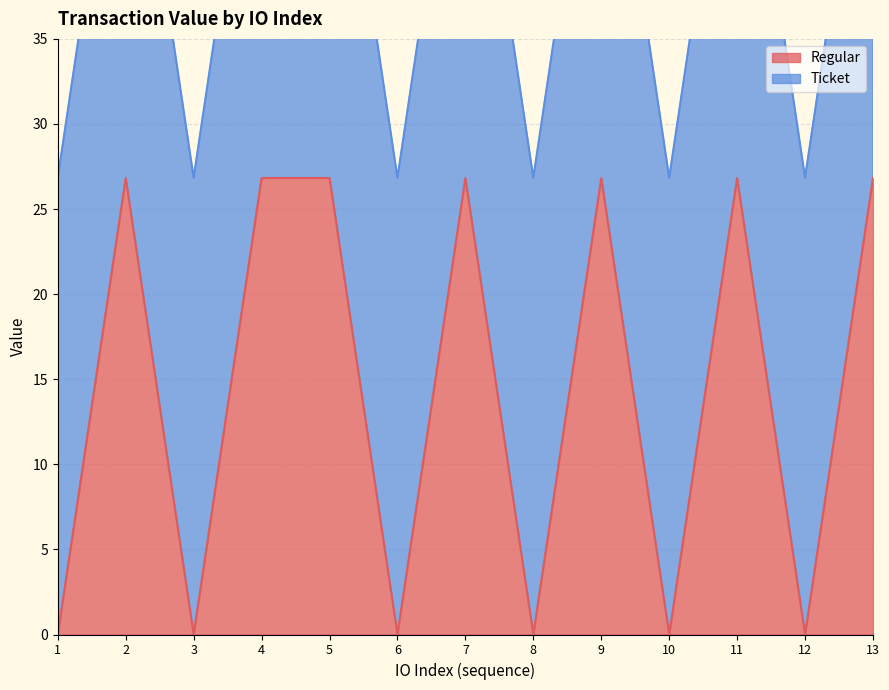

Does the chart have visible grid lines?

Yes